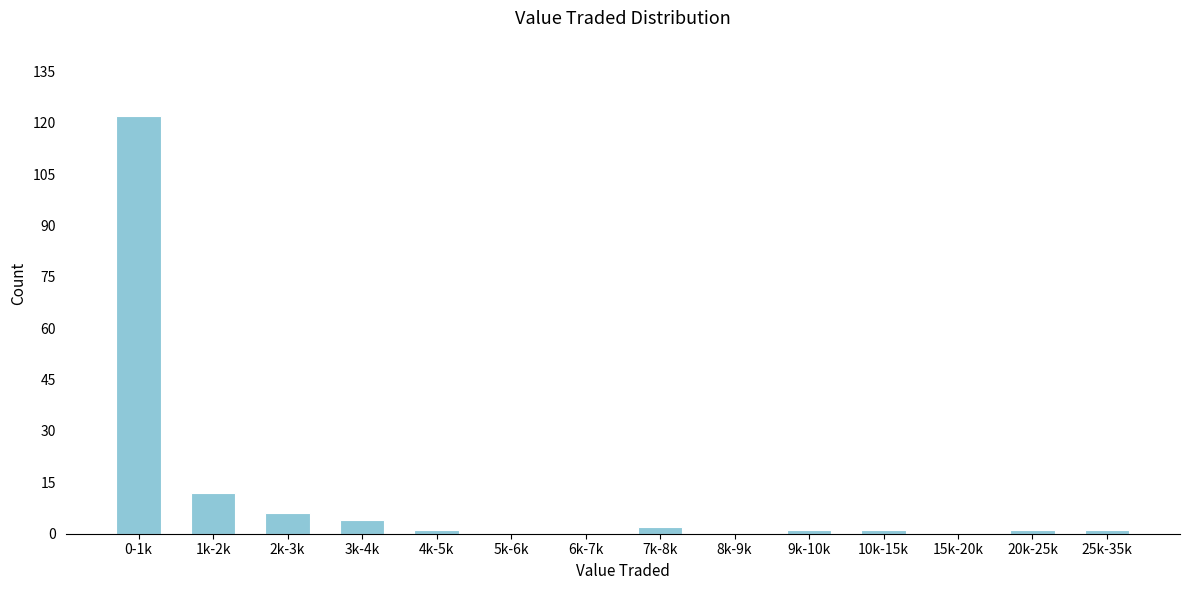

Reading right to left, list all the values displayed in this chart.

25k-35k=1	20k-25k=1	15k-20k=0	10k-15k=1	9k-10k=1	8k-9k=0	7k-8k=2	6k-7k=0	5k-6k=0	4k-5k=1	3k-4k=4	2k-3k=6	1k-2k=12	0-1k=122